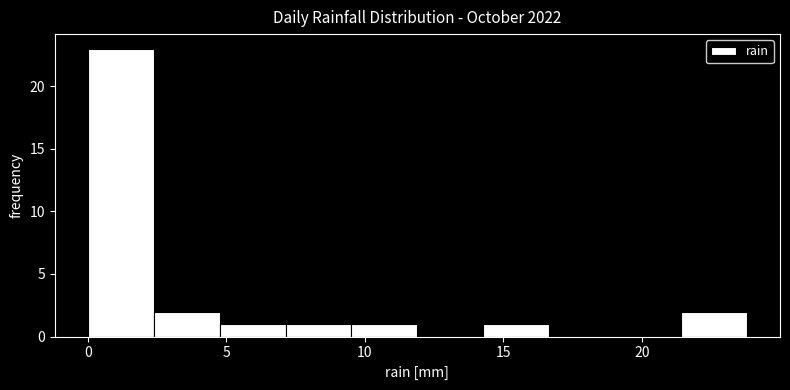

Over which range of the x-axis is the bar tallest?

0.0 to 2.5